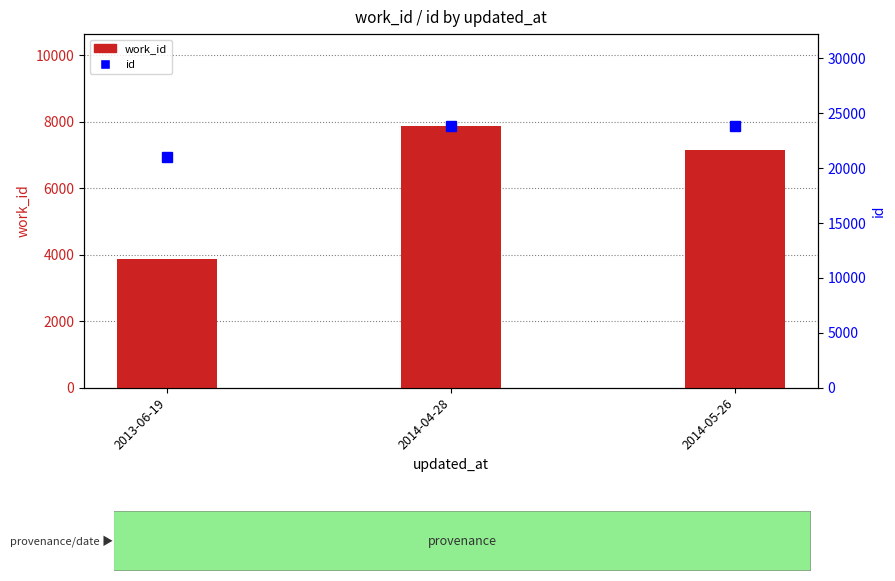

What is the difference between the highest and lowest values at 2014-05-26?

16700